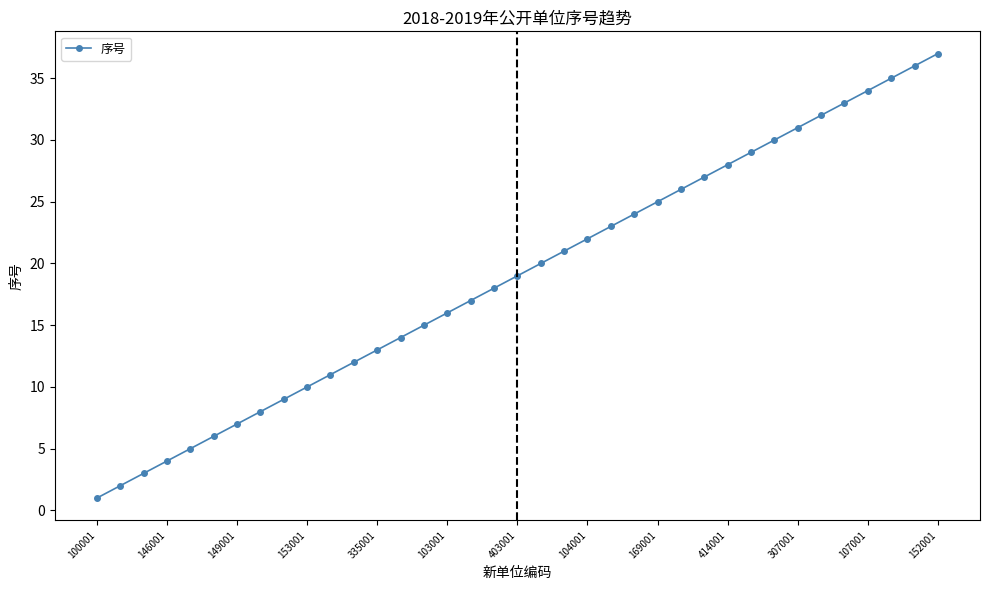

What is the greatest value displayed?

37